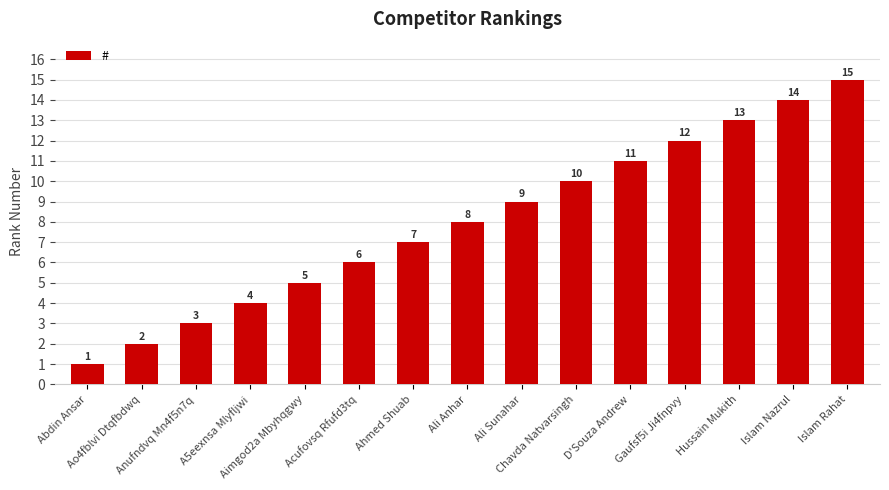

At which category does the chart reach its peak across all series?

Islam Rahat